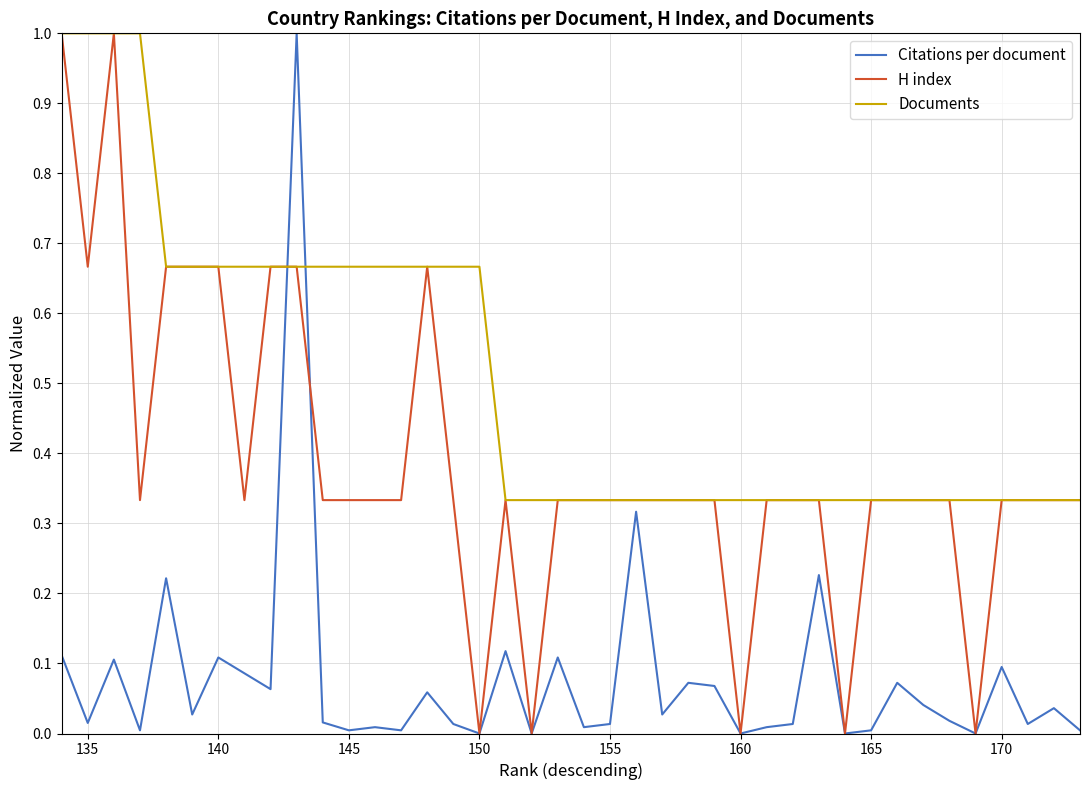

What is the maximum value for H index?

1.0